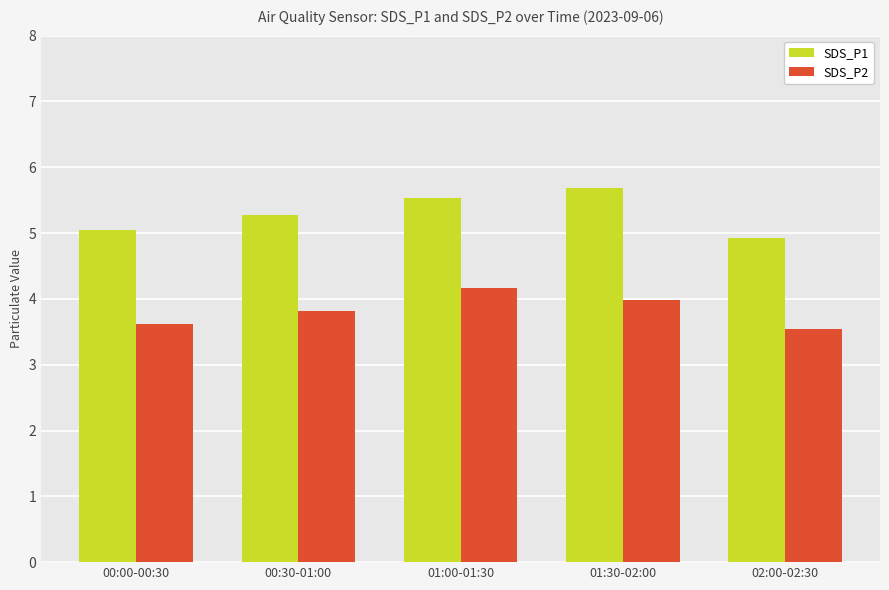

At which label is SDS_P2 closest to 3?

02:00-02:30